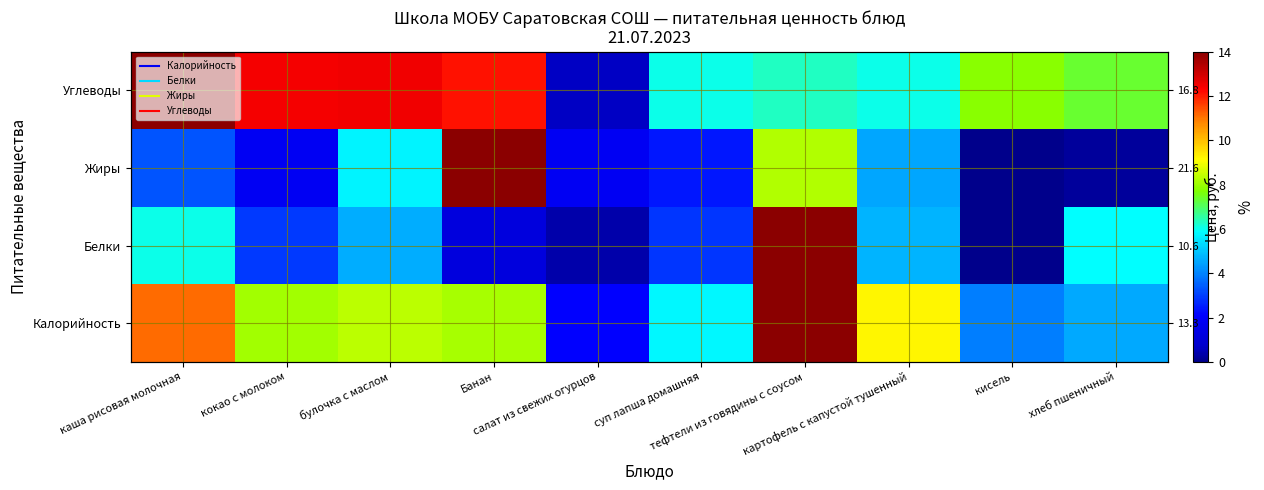

Is the value of Жиры at картофель с капустой тушенный greater than the value of Белки at хлеб пшеничный?

No